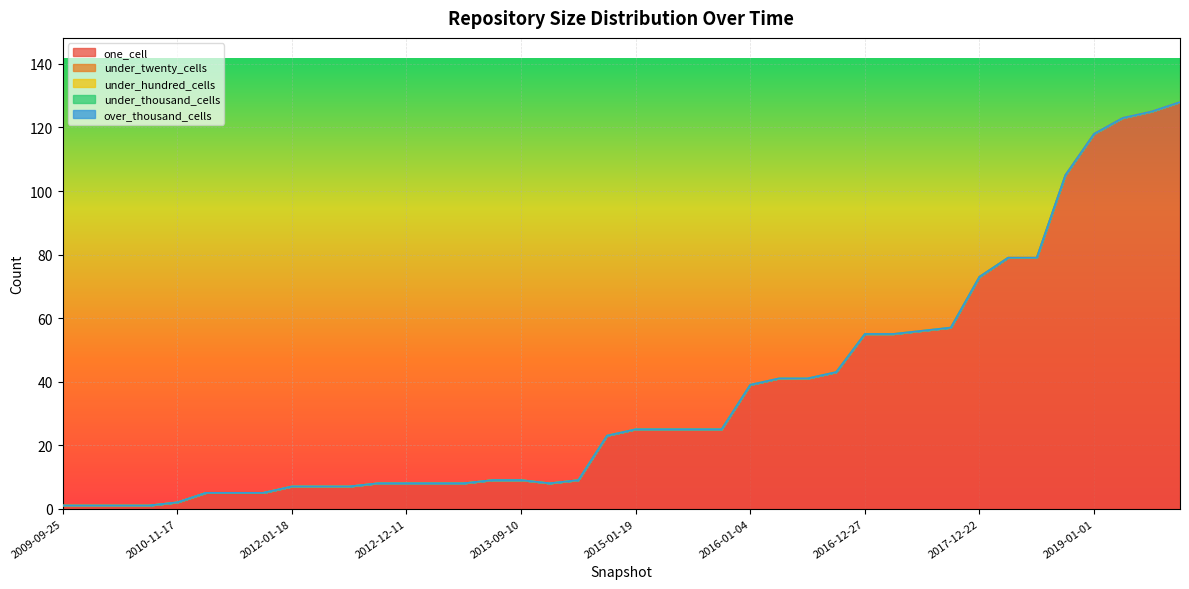

Which series changed the most between 2012-07-13 and 2014-09-08?

one_cell